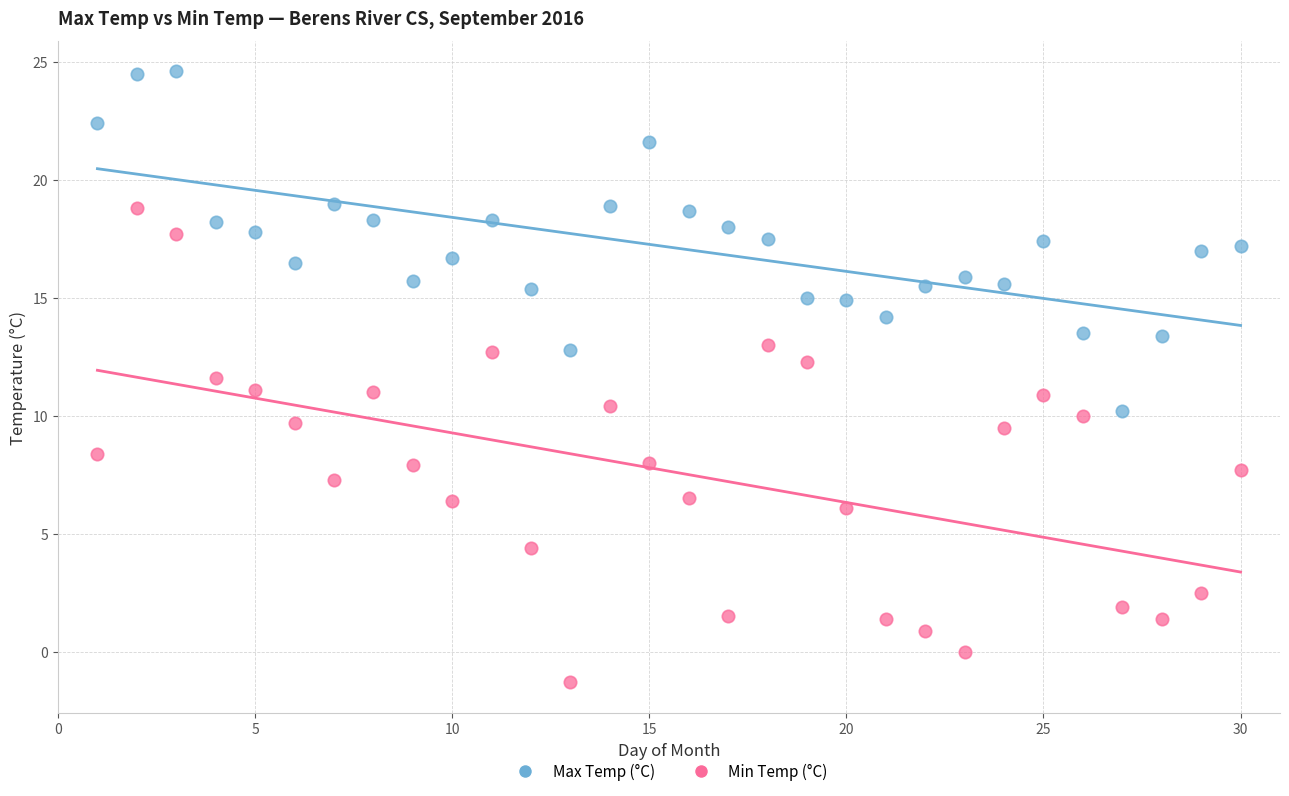

Which series reaches the minimum Y coordinate?

Min Temp (°C)